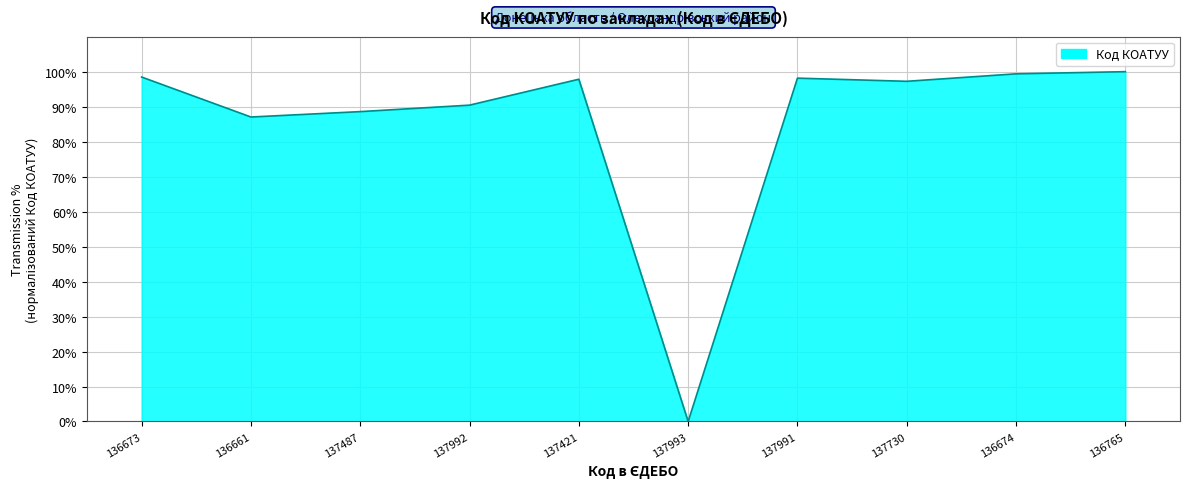

Is it true that the value at 137487 is 88.6?

True